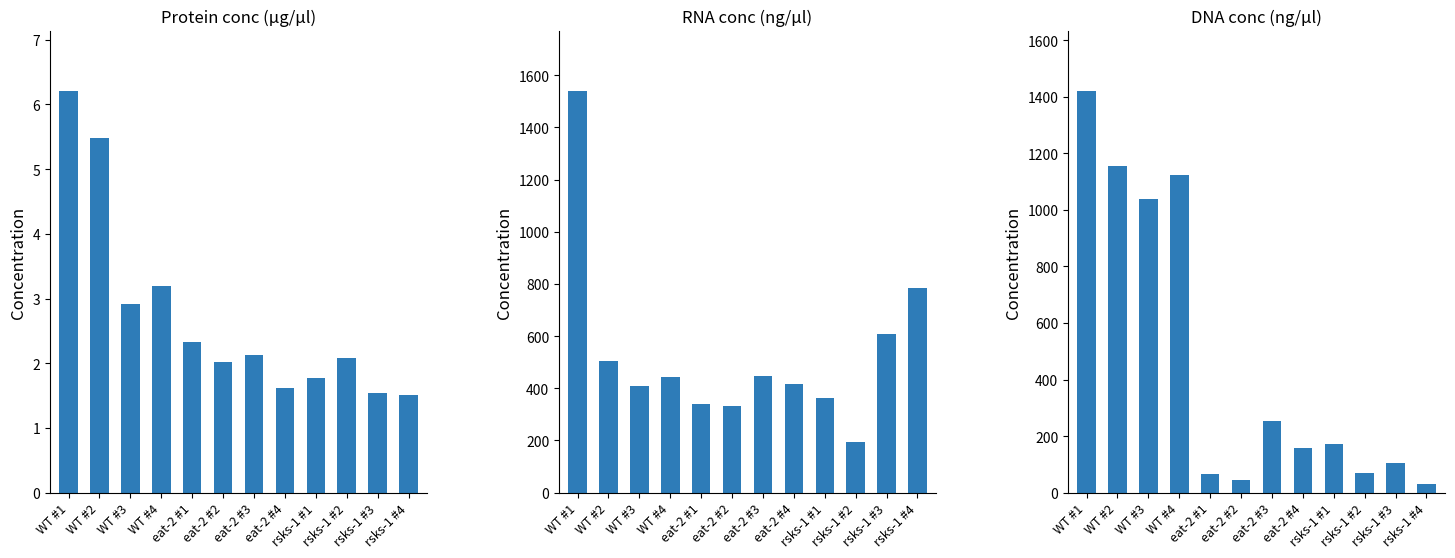

How many bars are there in total?

36